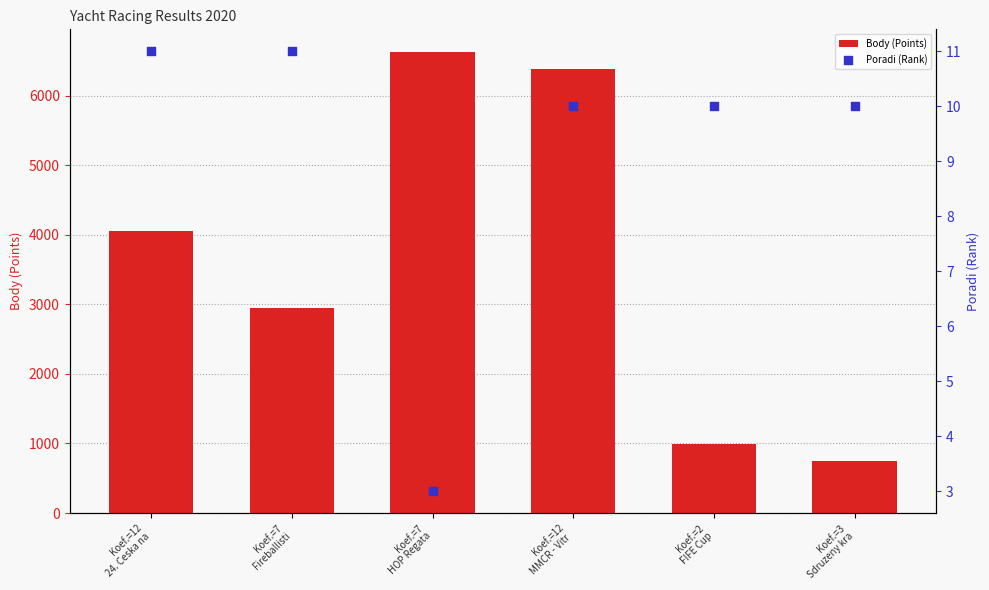

Is the value of Poradi (Rank) at Koef.=3
Sdruzeny kra greater than the value of Body (Points) at Koef.=12
MMCR - Vitr ?

No